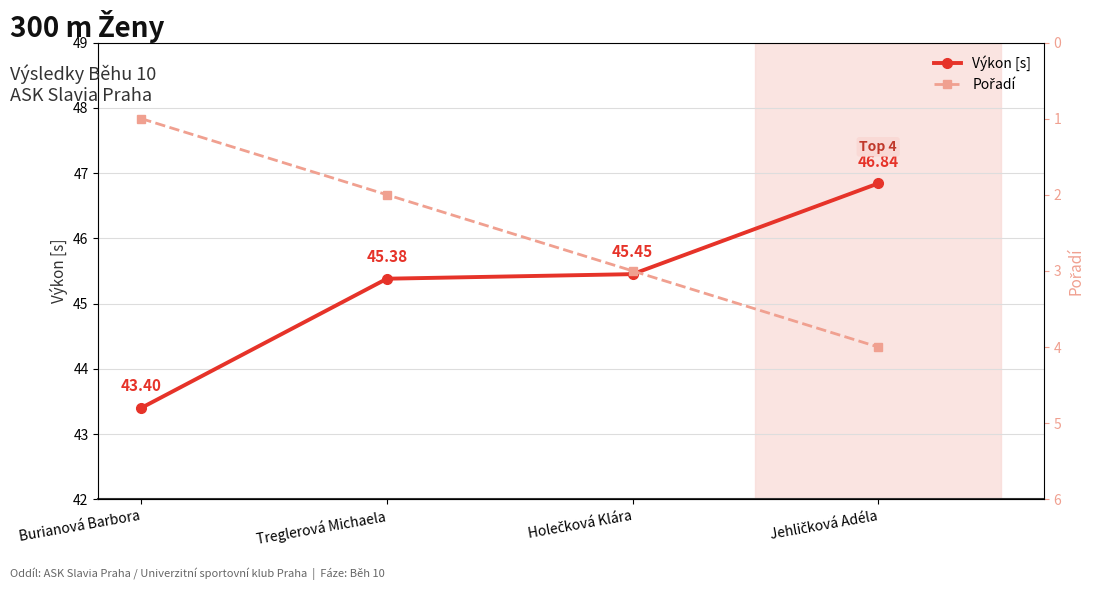

Count the Výkon [s] values in the range 45 to 46.

2